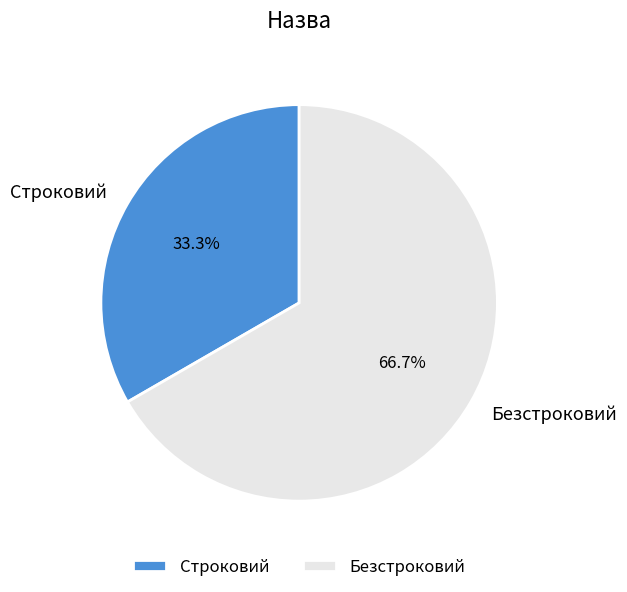

Which slice represents more than half of the pie?

Безстроковий